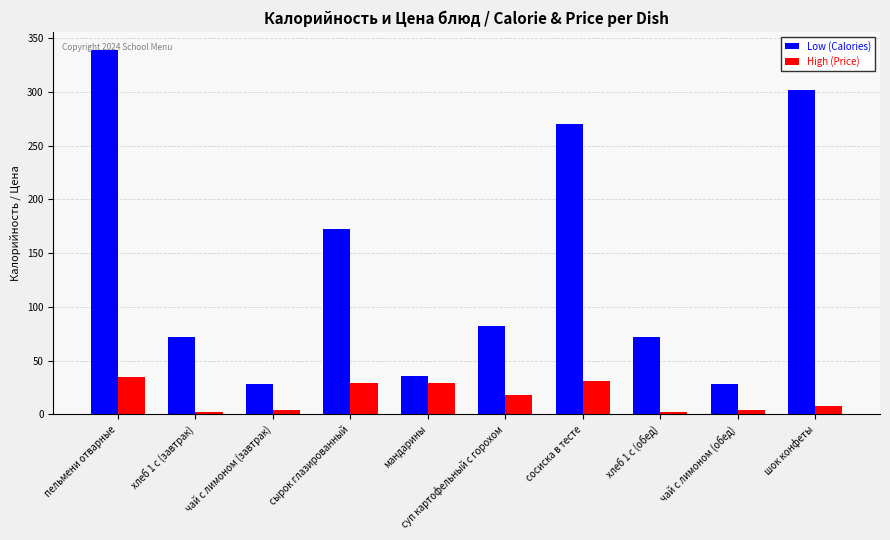

True or false: Low (Calories) has a value of 100.3 at шок конфеты.

False